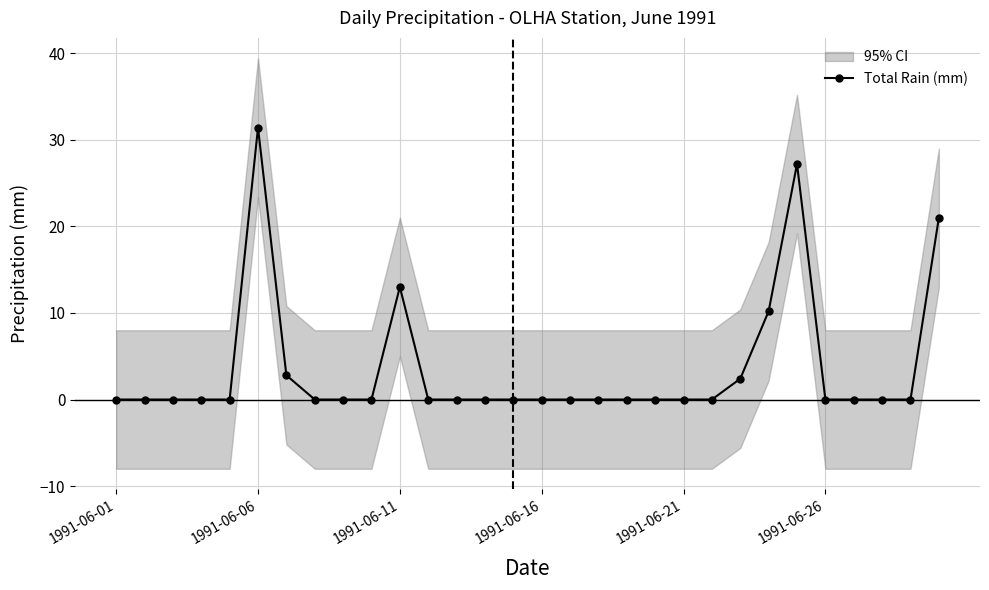

Which category has the highest value in the Total Rain (mm) series?

1991-06-06